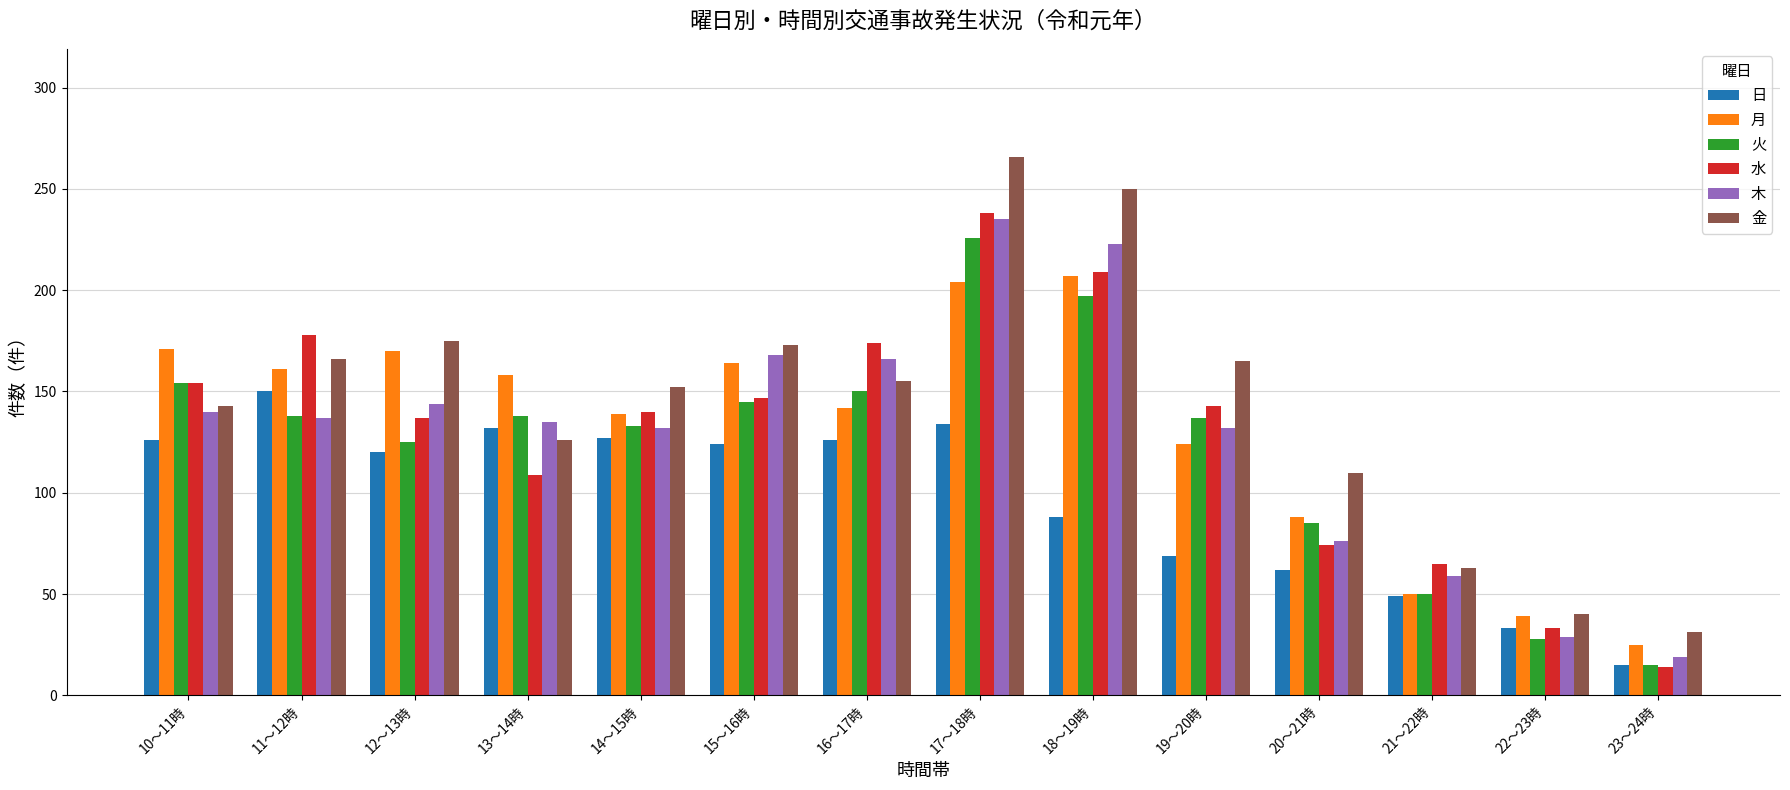

What is the average value of the 月 series?

132